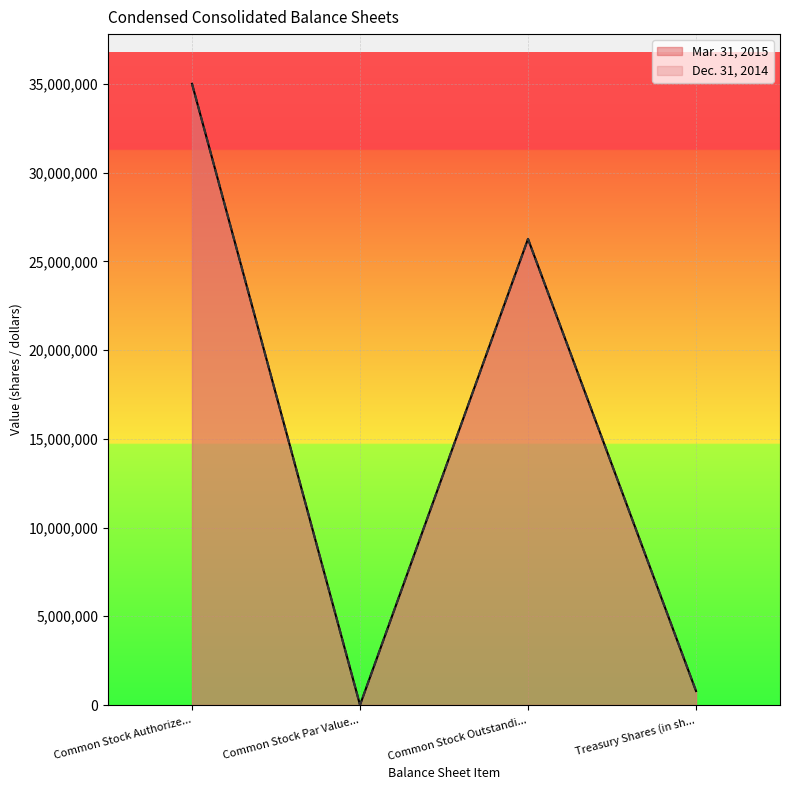

True or false: Mar. 31, 2015 and Dec. 31, 2014 intersect in this chart.

False